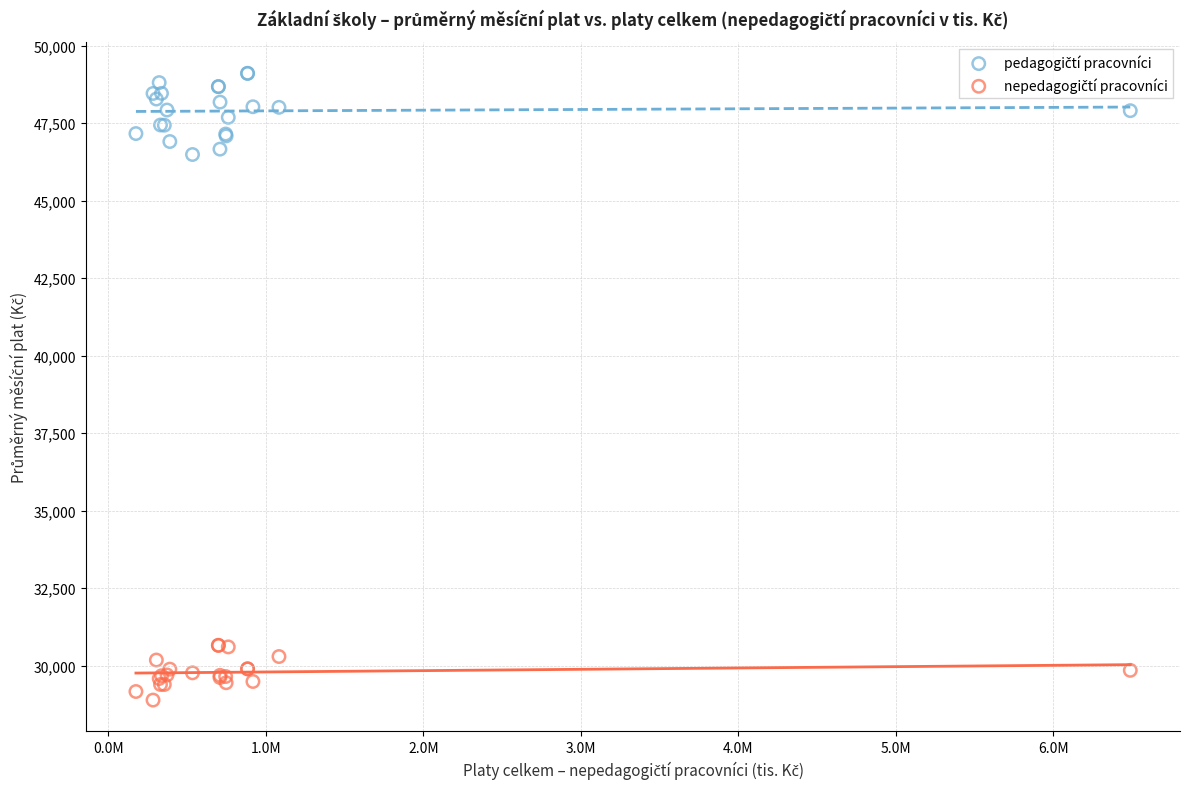

What is the X range (max minus min) for the scatter plot?

6314093.7